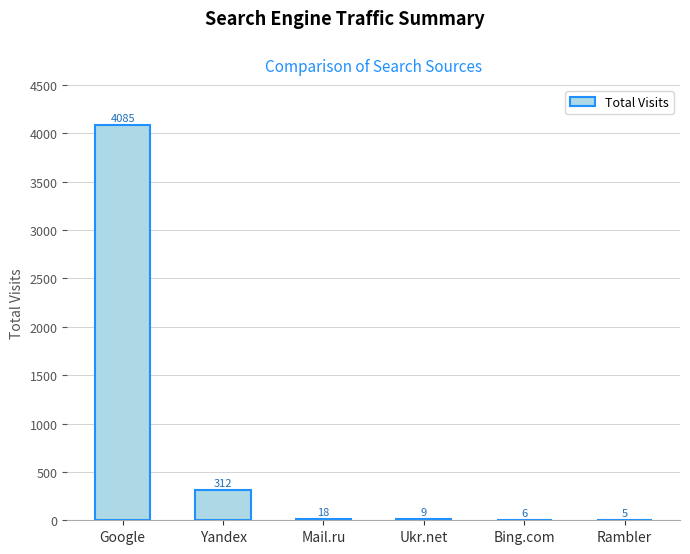

Which has a higher value, Bing.com or Mail.ru?

Mail.ru